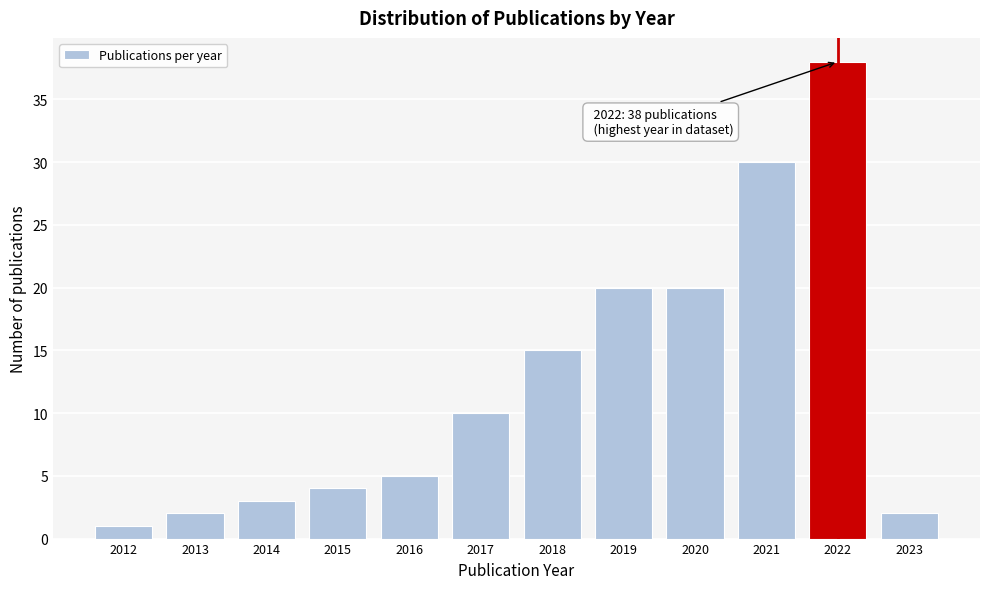

Reading left to right, transcribe all the data shown in this chart.

1	2	3	4	5	10	15	20	20	30	38	2